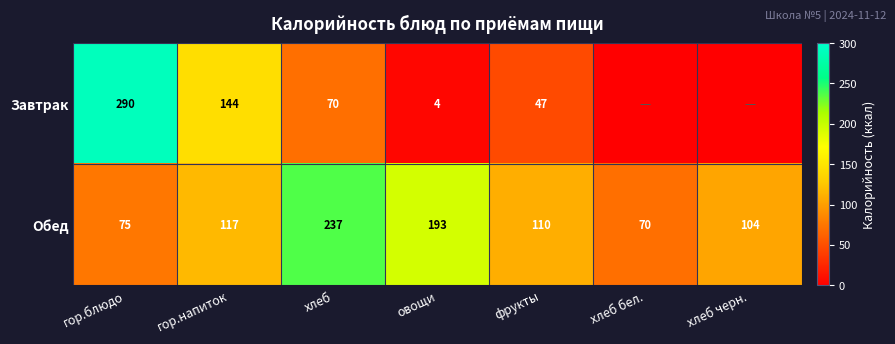

The value of Завтрак at хлеб is 124.9. True or false?

False